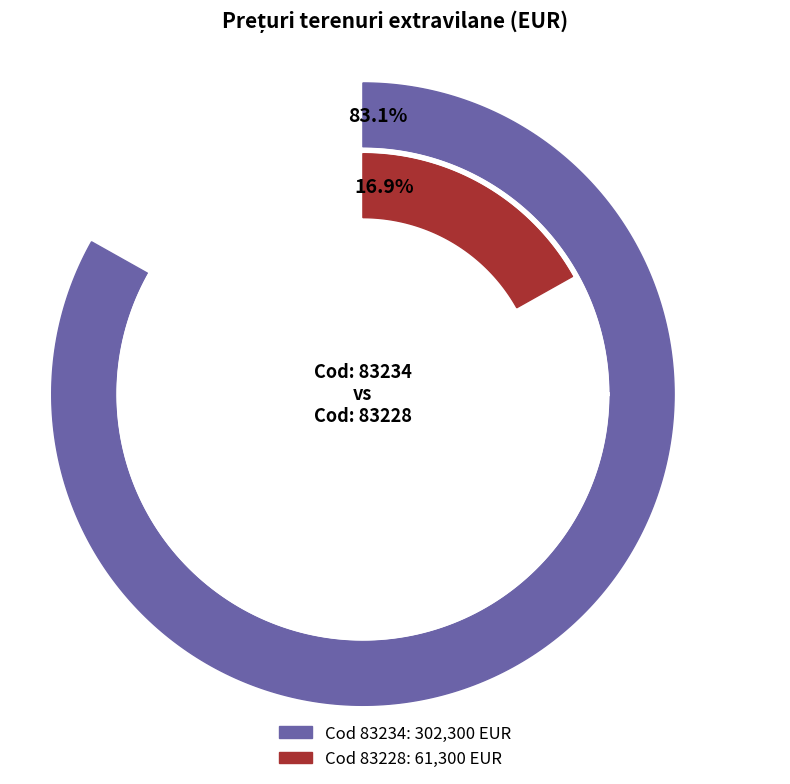

Does 83234 account for over 50% of the chart?

Yes